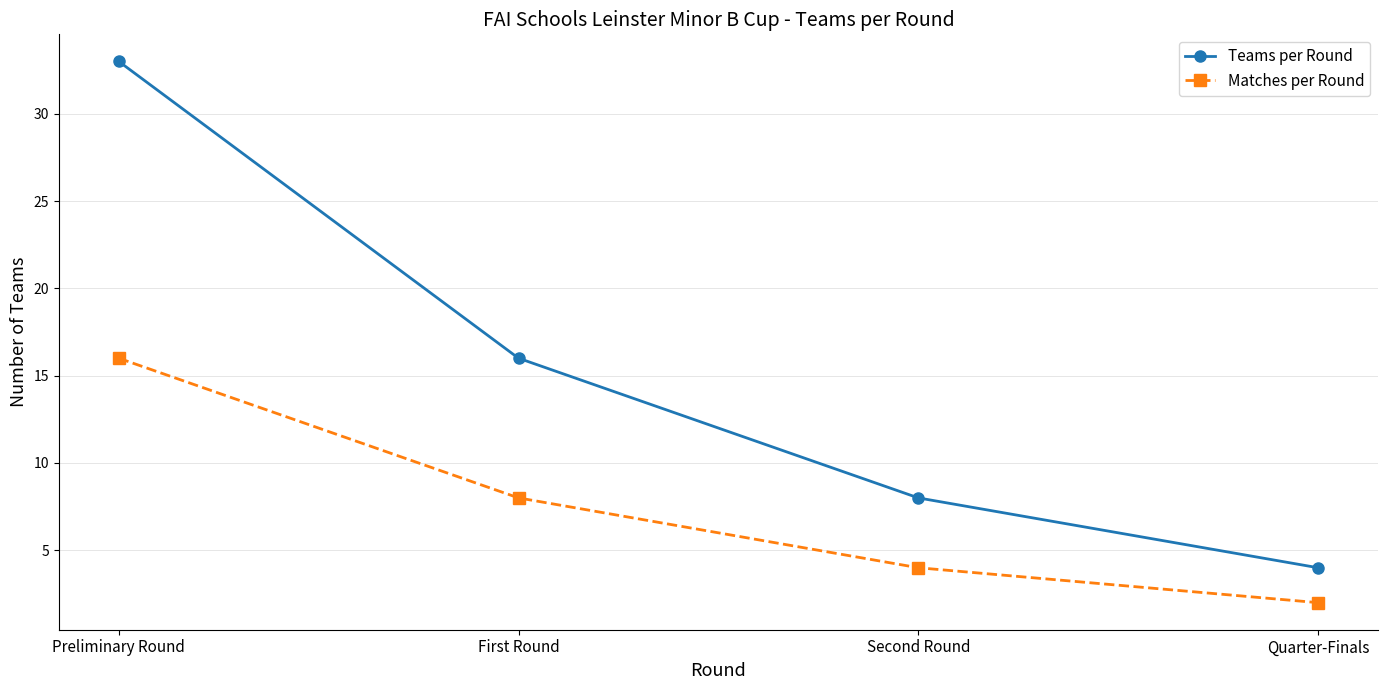

What is the difference between the maximum and minimum values in the Matches per Round series?

14